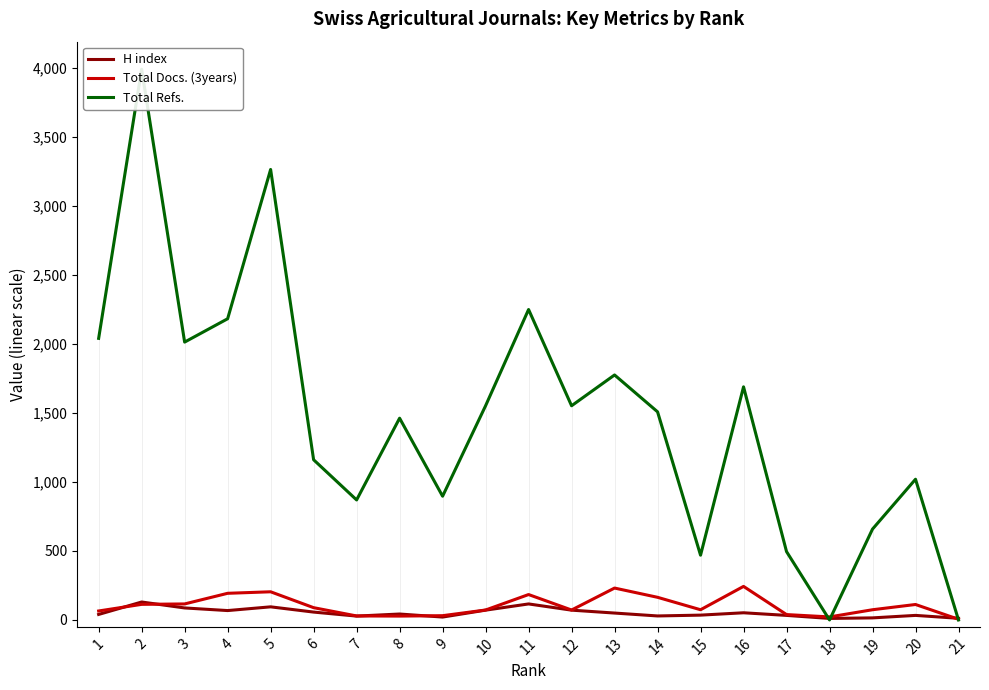

After their last crossing, which series has the higher values: Total Refs. or H index?

H index